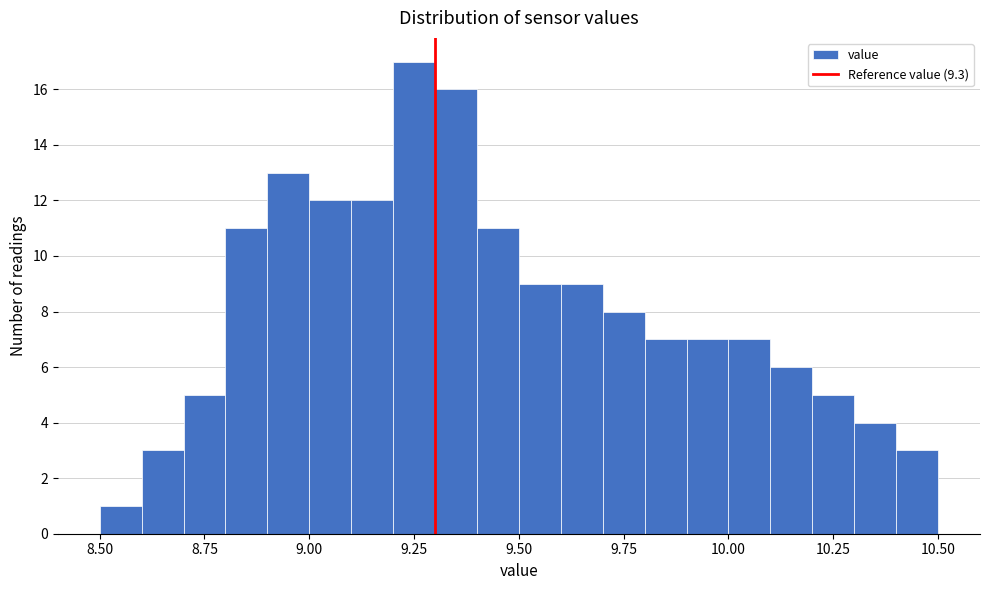

Read against the x-axis, roughly where is the centre of the tallest bar?

9.25